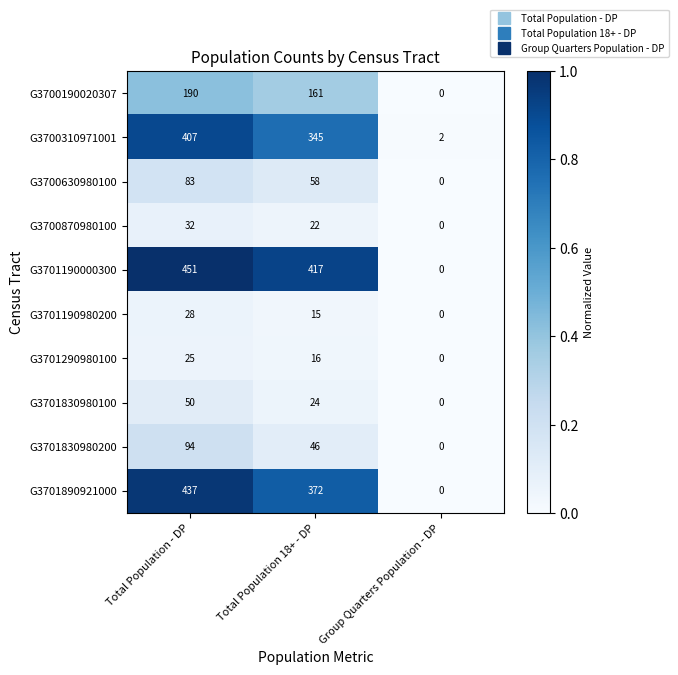

At which category is the sum across all series the highest?

Total Population - DP